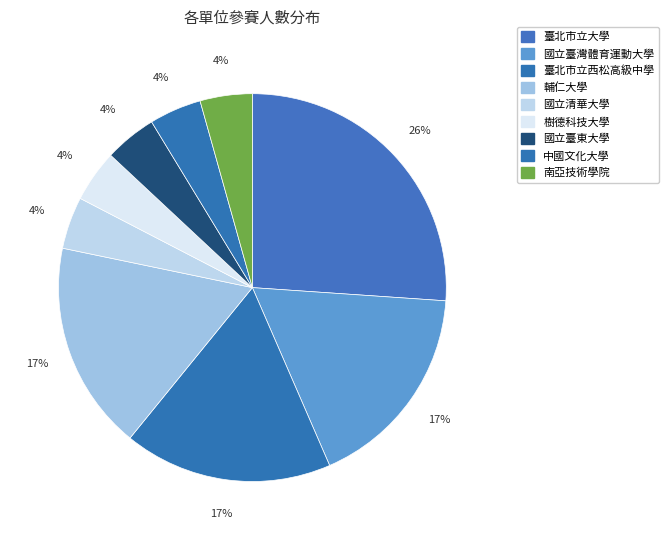

To the nearest percent, what is the difference between the 臺北市立西松高級中學 and 國立清華大學 slice percentages?

13%